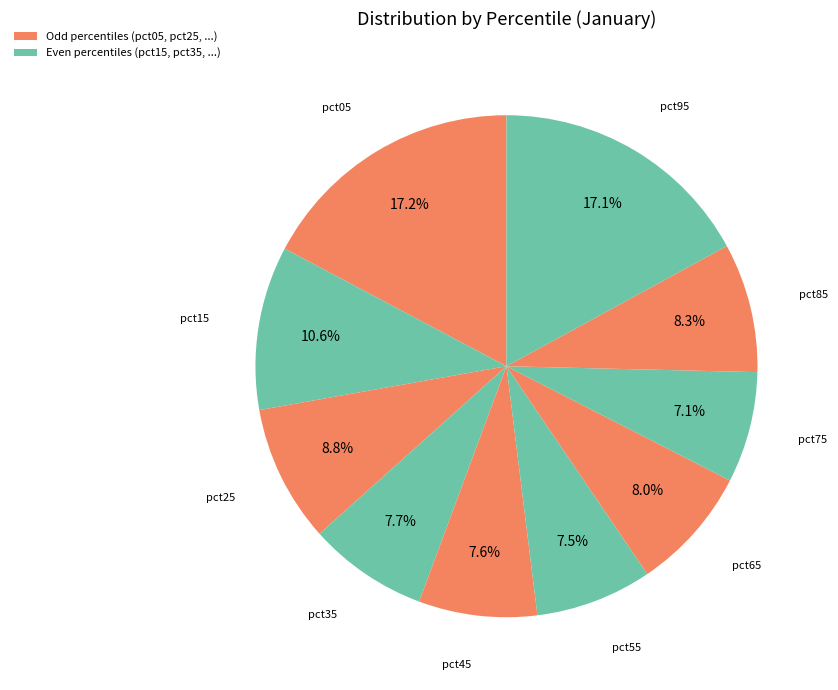

Is there any slice that represents more than half of the pie?

No